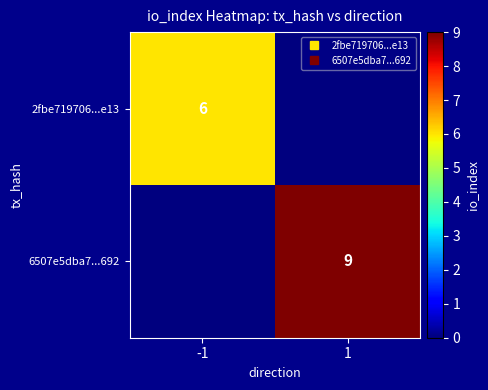

What is the spread (max minus min) of values at -1?

6